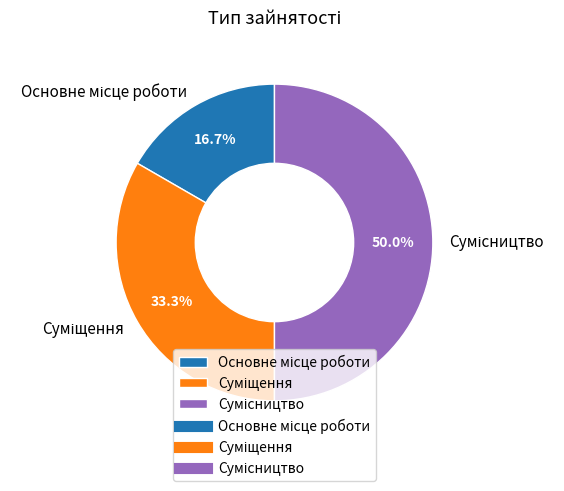

What is the change in value from Основне місце роботи to Суміщення?

+1